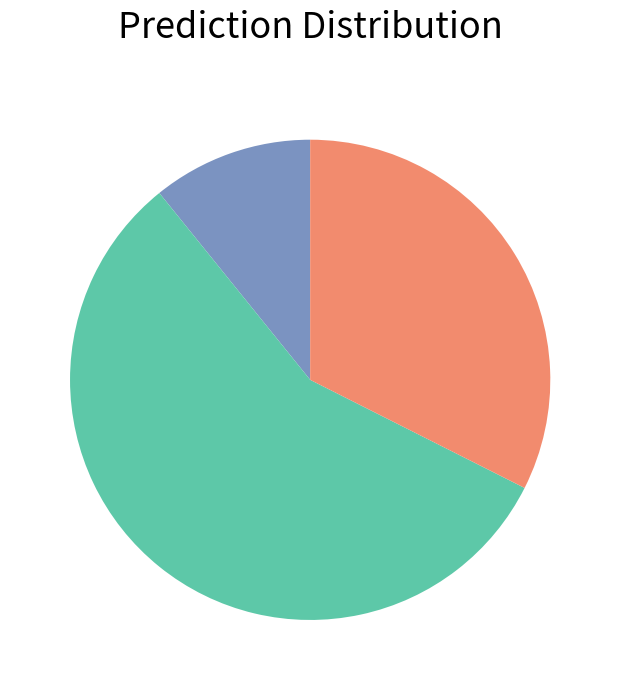

Is there a majority slice in this chart?

Yes